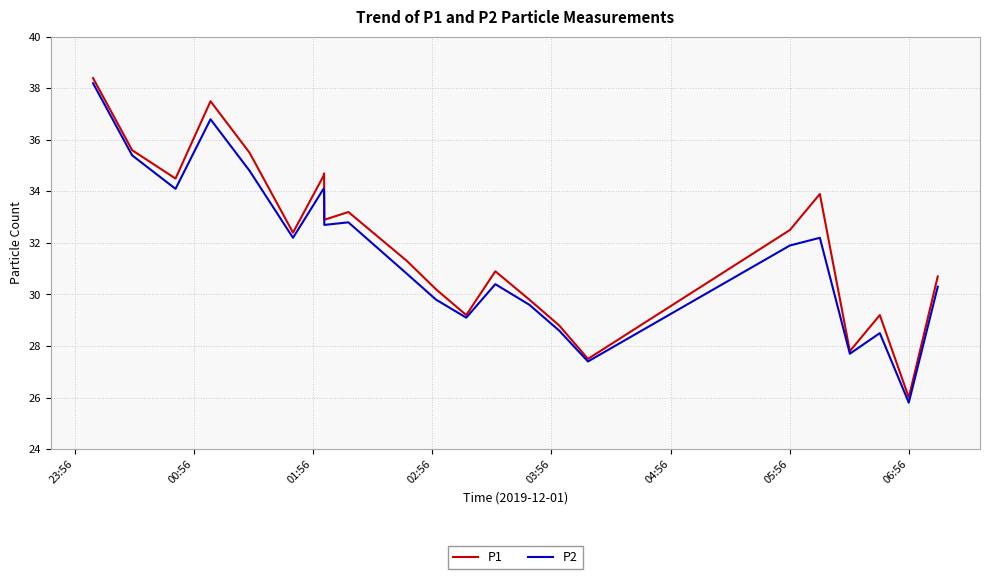

What are all the series names shown in the legend?

P1, P2